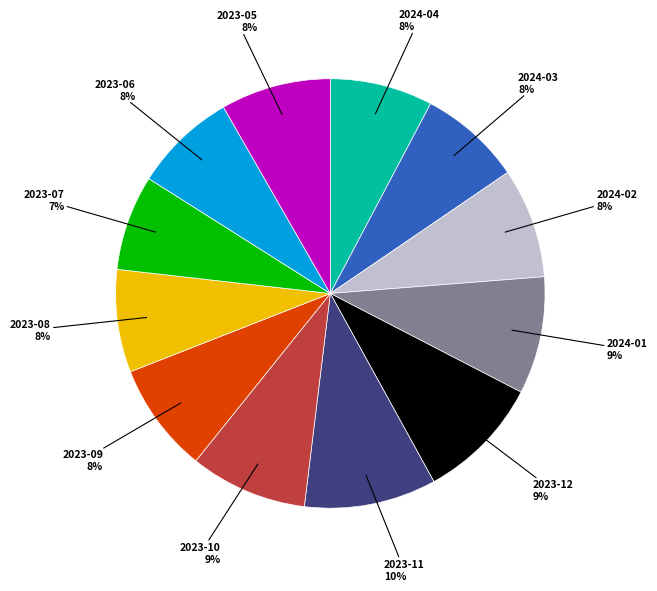

Count the number of slices in the pie.

12